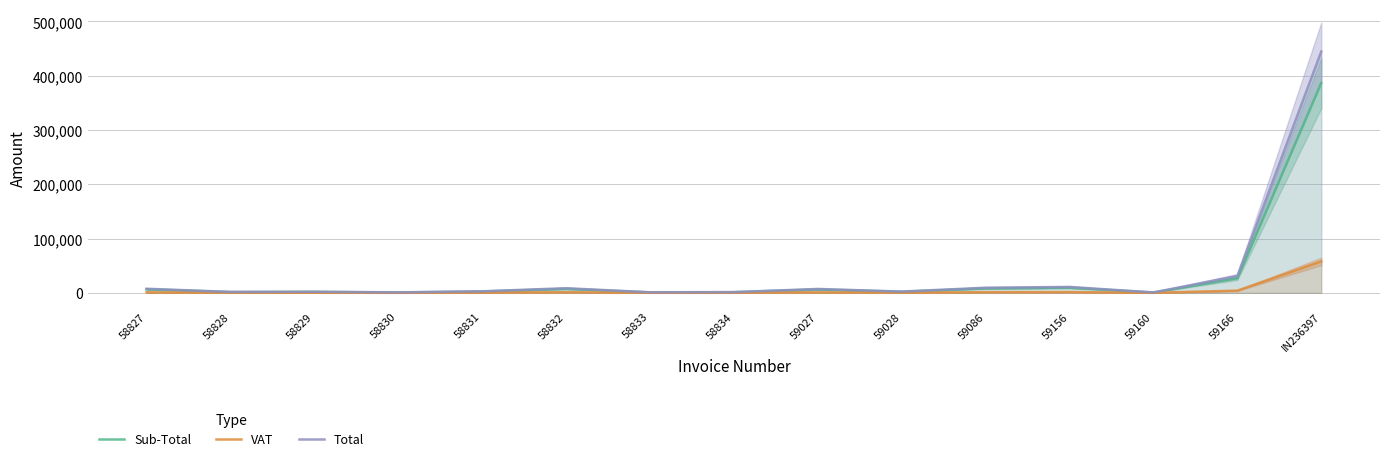

The Total series shows 5349.5 at 58832. True or false?

False